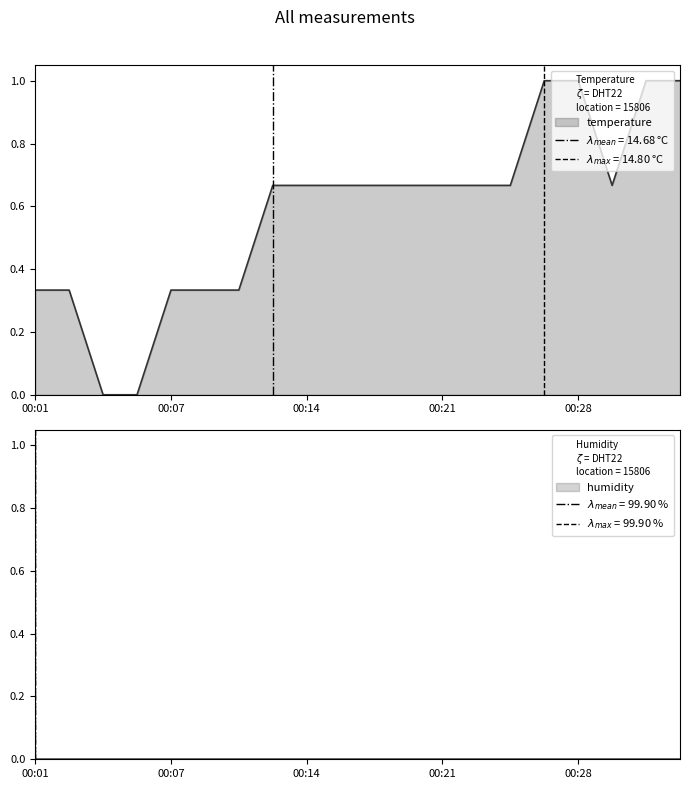

Which category has the highest value across all series?

00:26